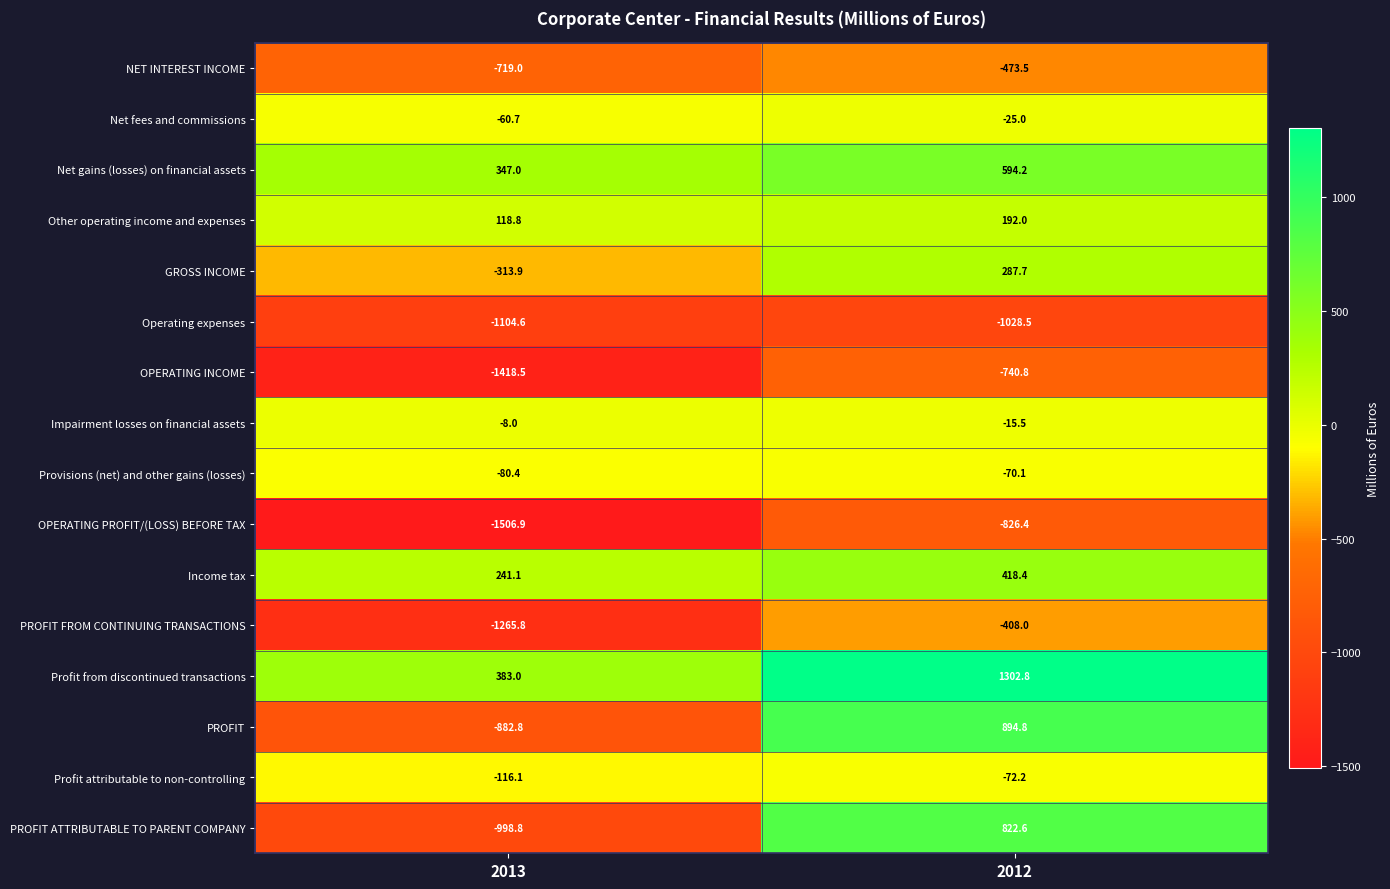

At which label does Profit attributable to non-controlling reach its minimum?

2013